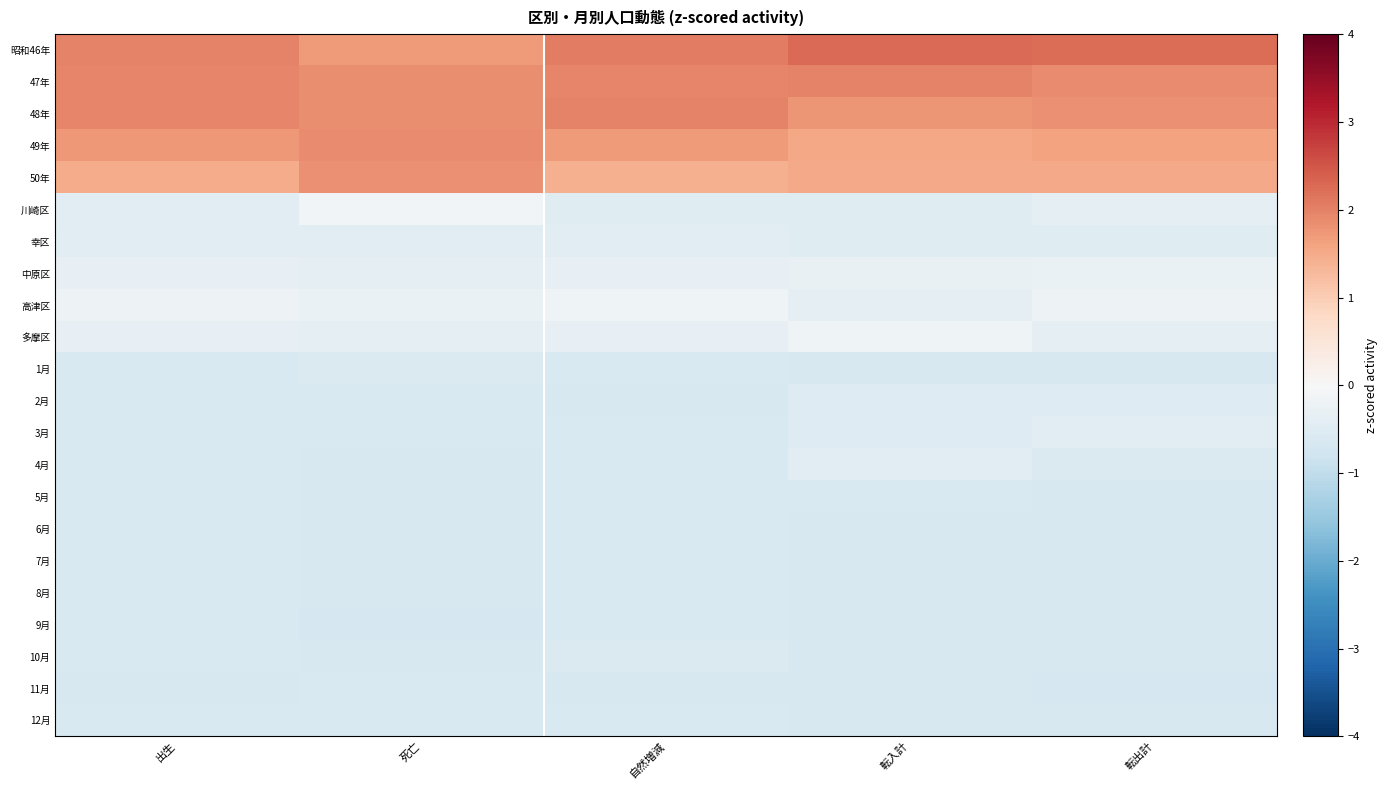

What is the difference between the highest and lowest values at 出生?

2.6